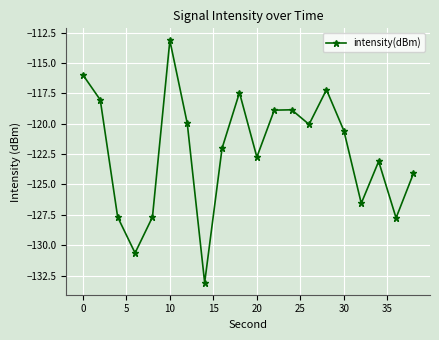

What is the minimum value shown in the chart?

-133.1